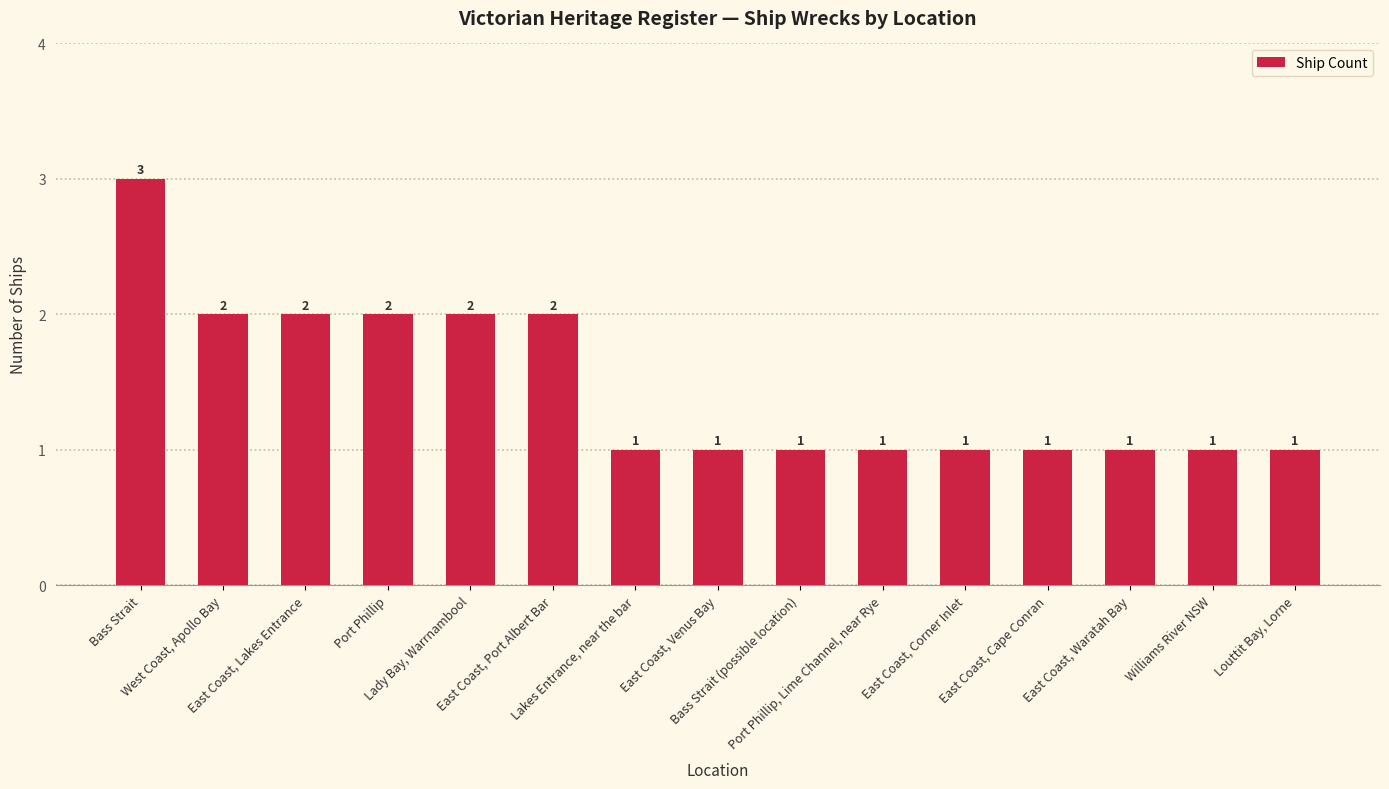

Approximately how many times larger is the value at Lakes Entrance, near the bar compared to East Coast, Venus Bay?

1.0